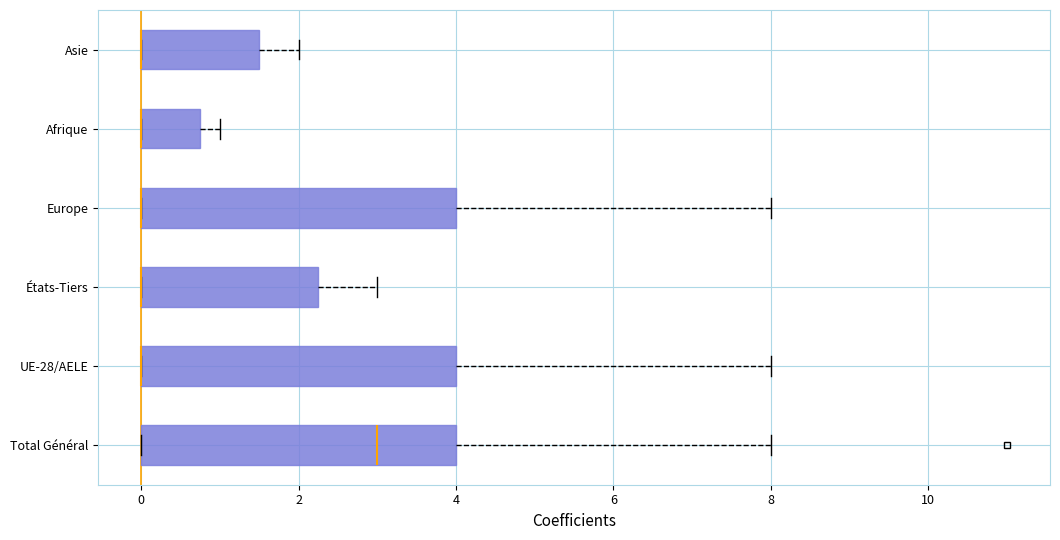

Reading bottom to top, transcribe this box plot: for each box, give where its median line is, the range the box spans, and where its two whiskers end, as read against the x-axis. The values are not printed on the chart, so give them approximately, as read against the axis.

Total Général: median 3.0, box 0.0 to 4.0, whiskers 0.0 to 8.0
UE-28/AELE: median 0.0 (drawn on the box's left edge), box 0.0 to 4.0, whiskers 0.0 to 8.0
États-Tiers: median 0.0 (drawn on the box's left edge), box 0.0 to 2.2, whiskers 0.0 to 3.0
Europe: median 0.0 (drawn on the box's left edge), box 0.0 to 4.0, whiskers 0.0 to 8.0
Afrique: median 0.0 (drawn on the box's left edge), box 0.0 to 0.8, whiskers 0.0 to 1.0
Asie: median 0.0 (drawn on the box's left edge), box 0.0 to 1.6, whiskers 0.0 to 2.0